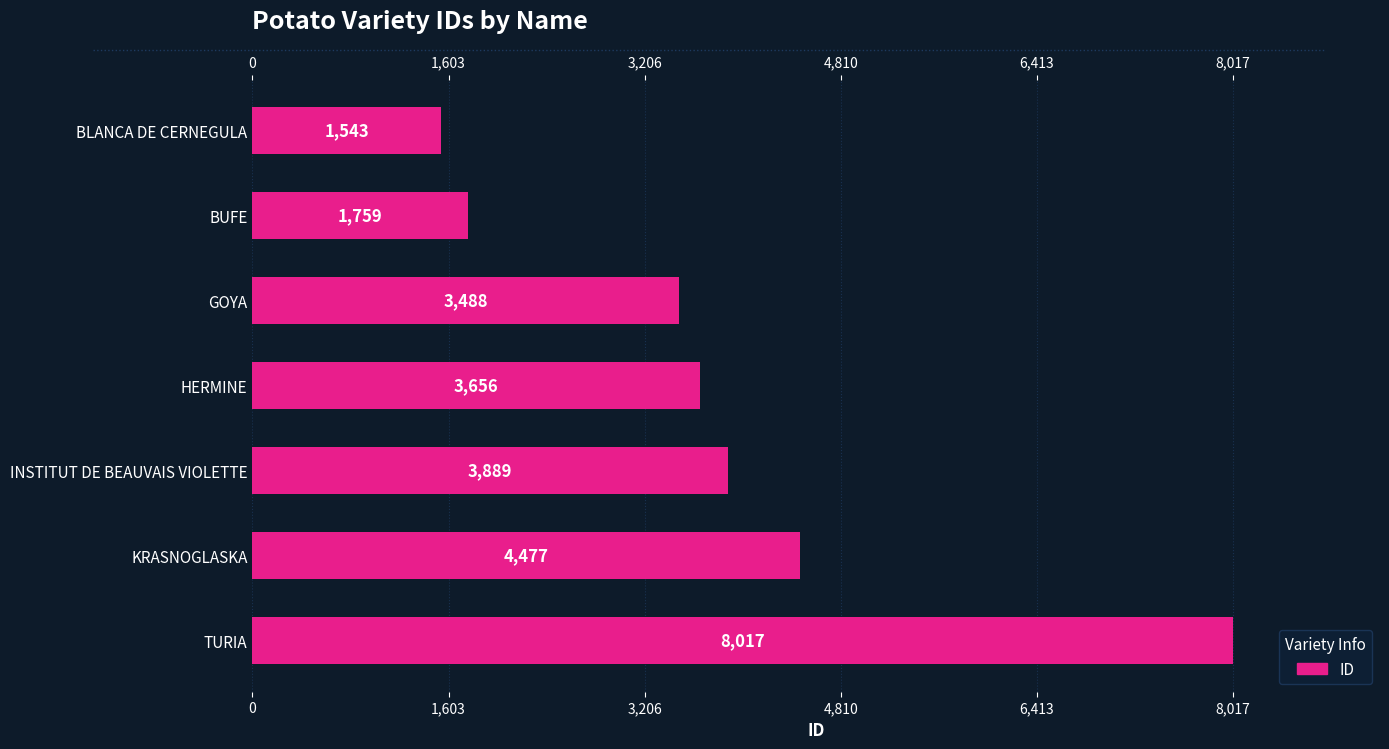

What is the smallest value displayed?

1543